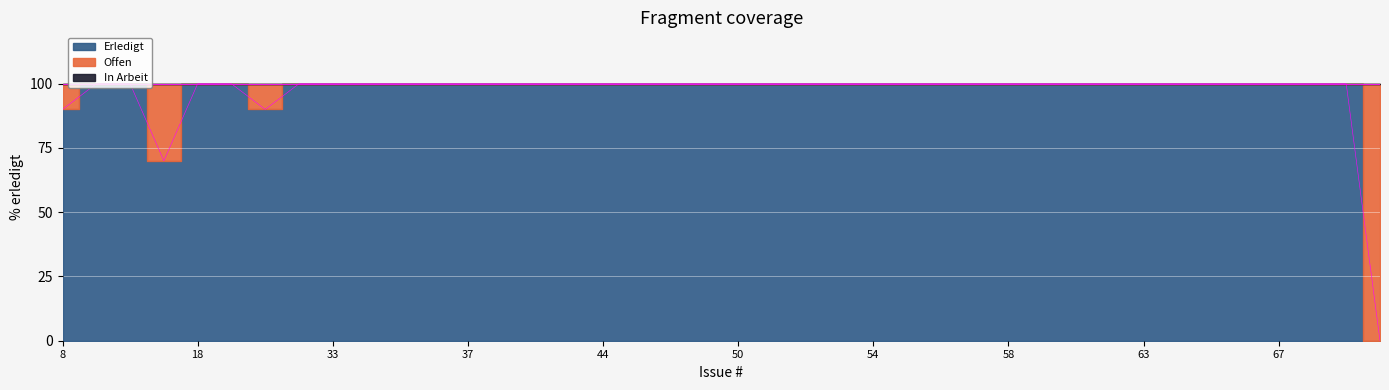

At which label does Erledigt reach its peak?

14